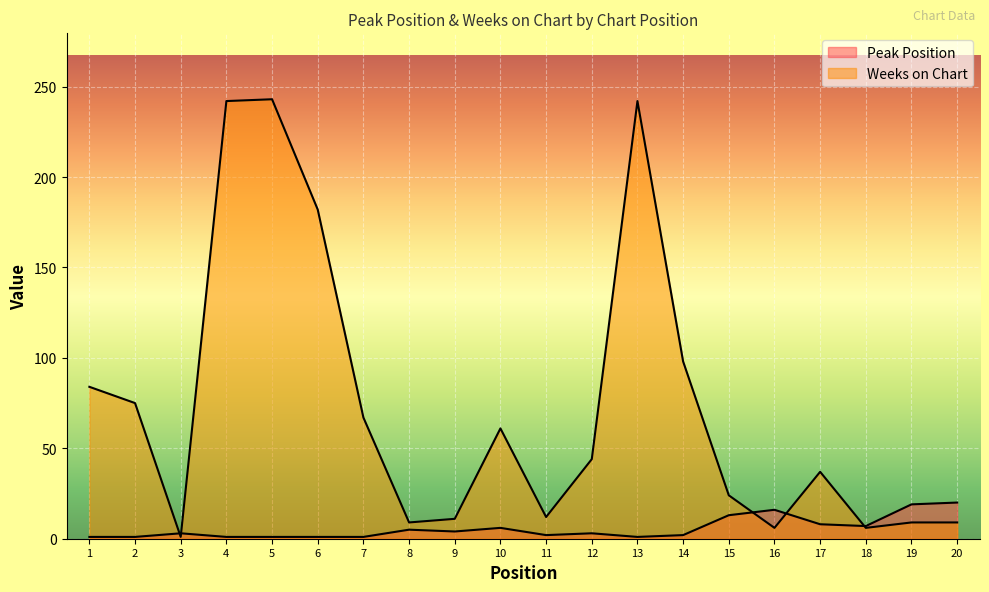

What is the sum of the Peak Position values at 18 and 14?

9